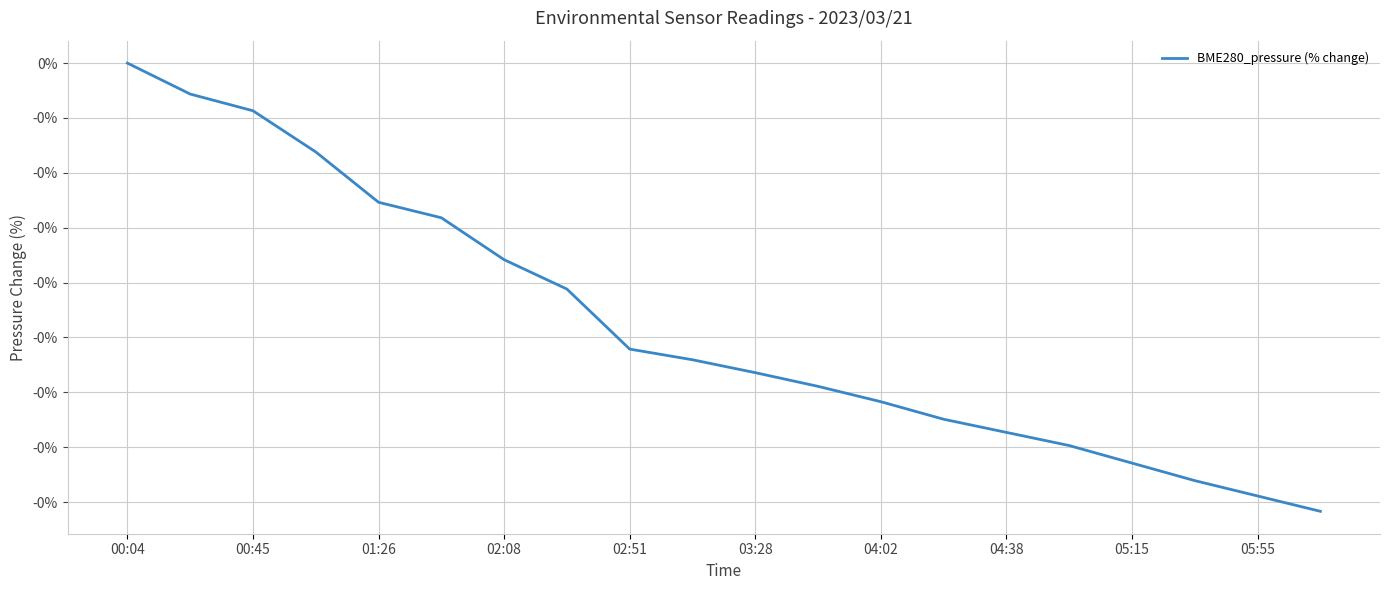

Is this an area chart (filled region under the line)?

No